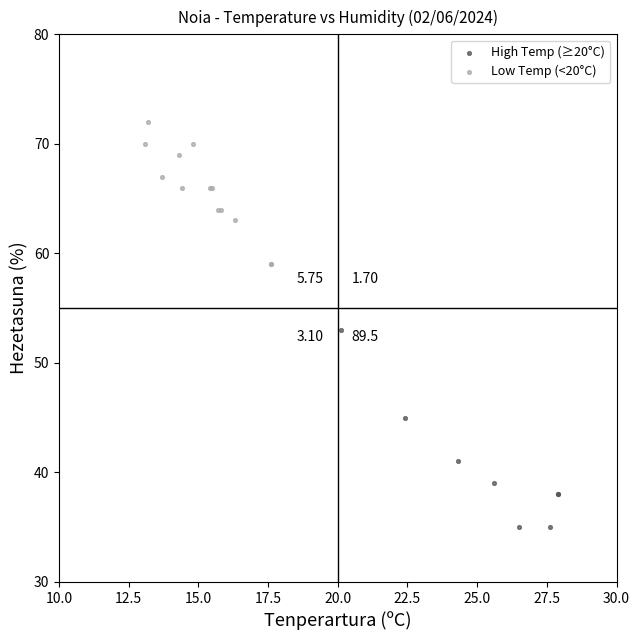

What are all the series names shown in the legend?

High Temp (≥20°C), Low Temp (<20°C)